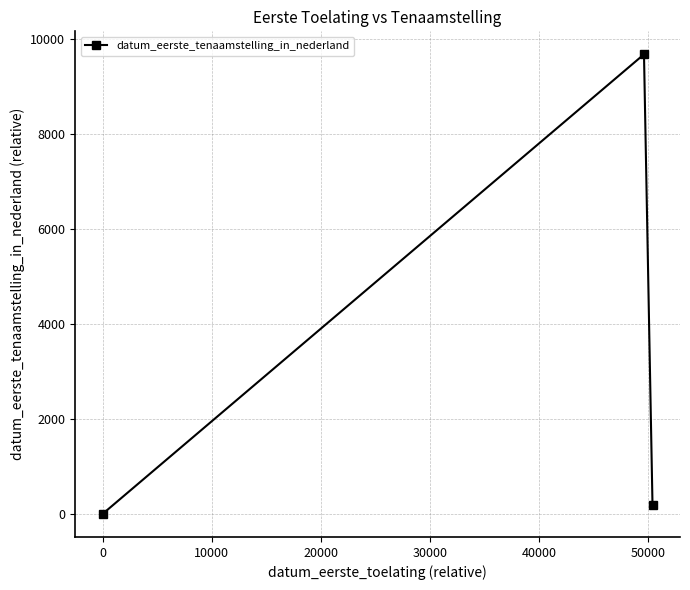

What is the difference between the maximum and minimum values?

9680